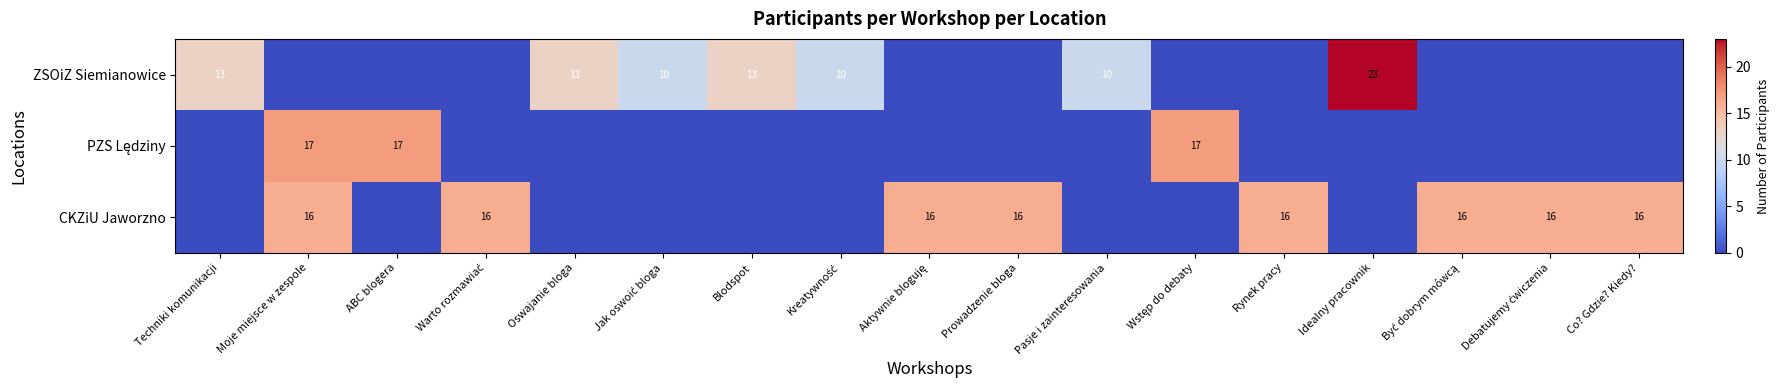

What is the sum of all PZS Lędziny values?

51